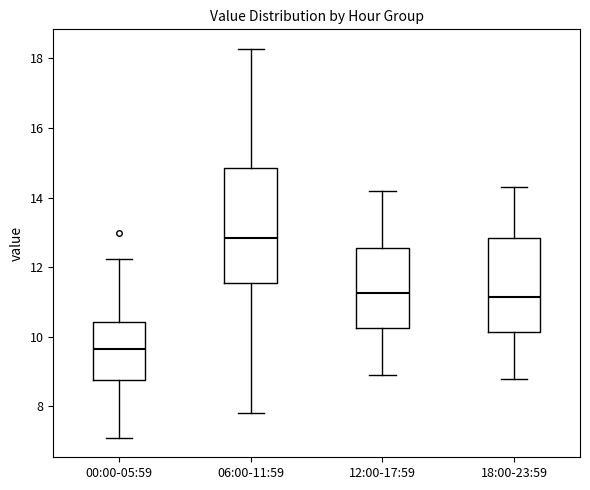

Which box has the highest median line?

06:00-11:59